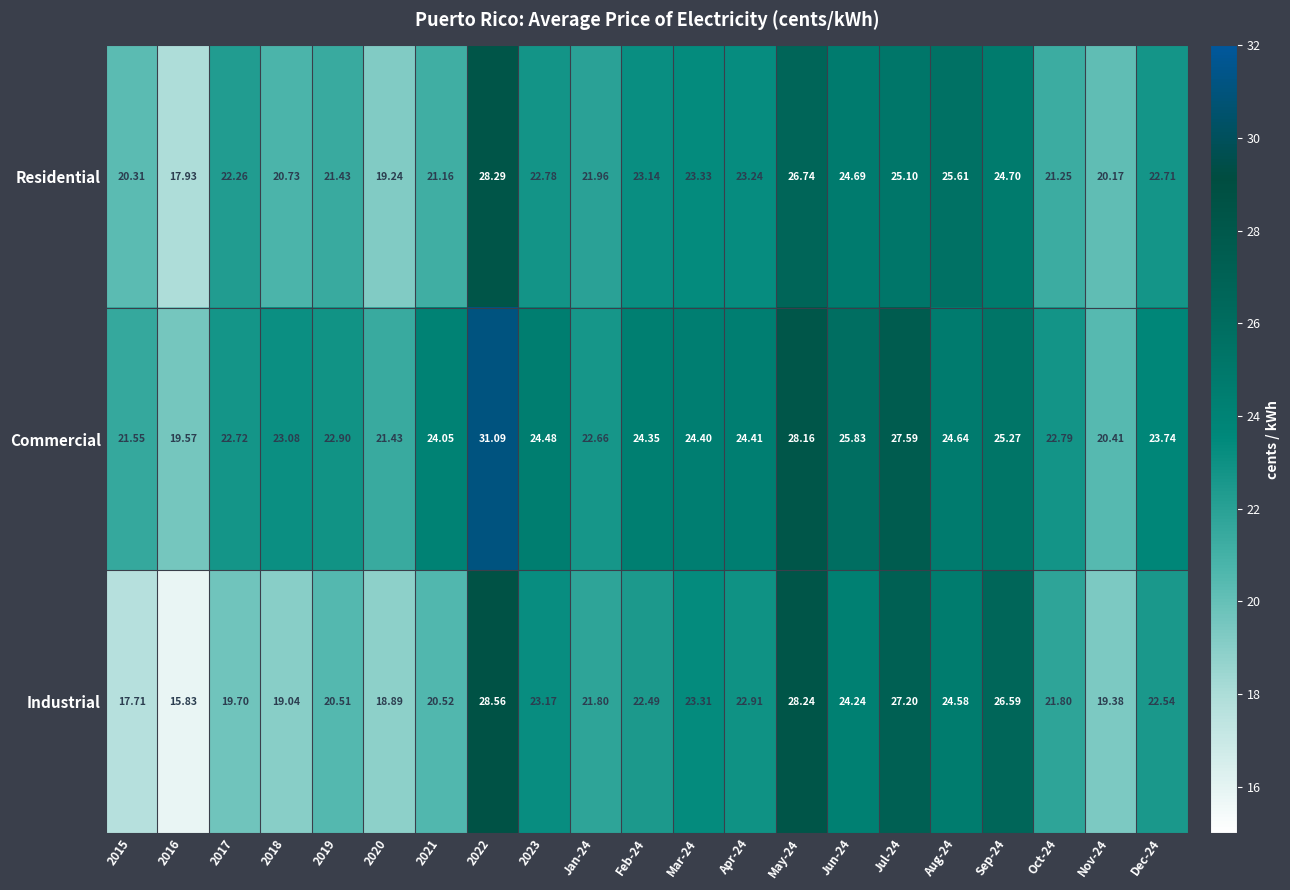

Rank the series by their average value, from highest to lowest.

Commercial, Residential, Industrial